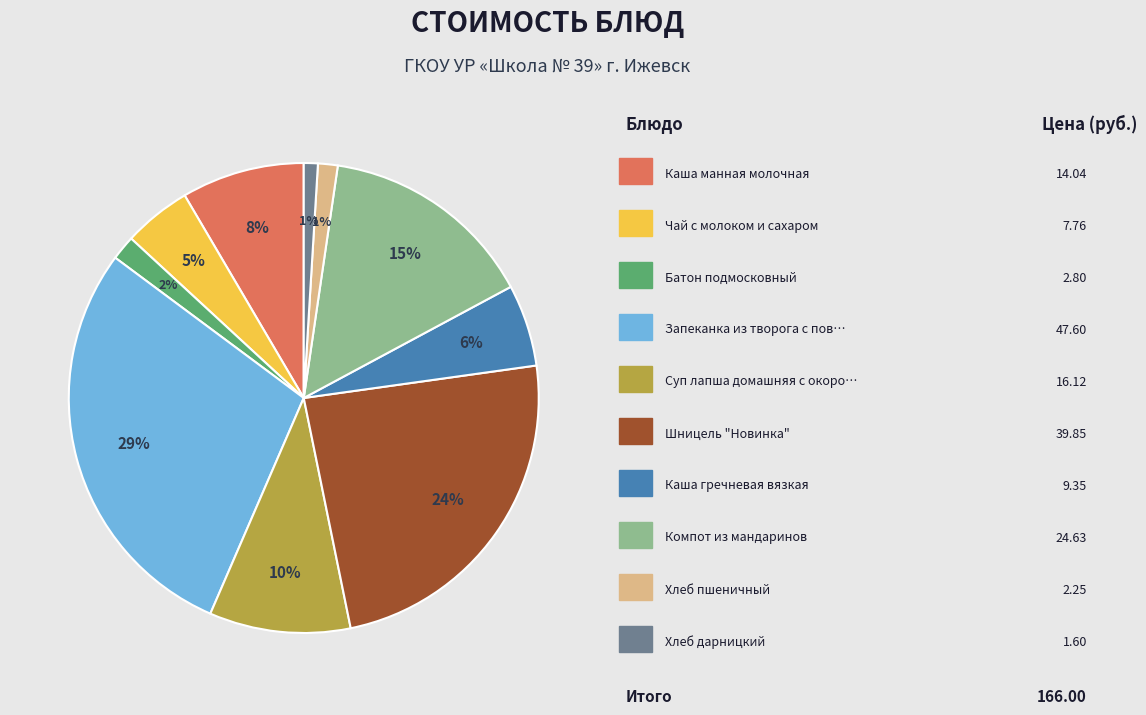

Is there a majority slice in this chart?

No